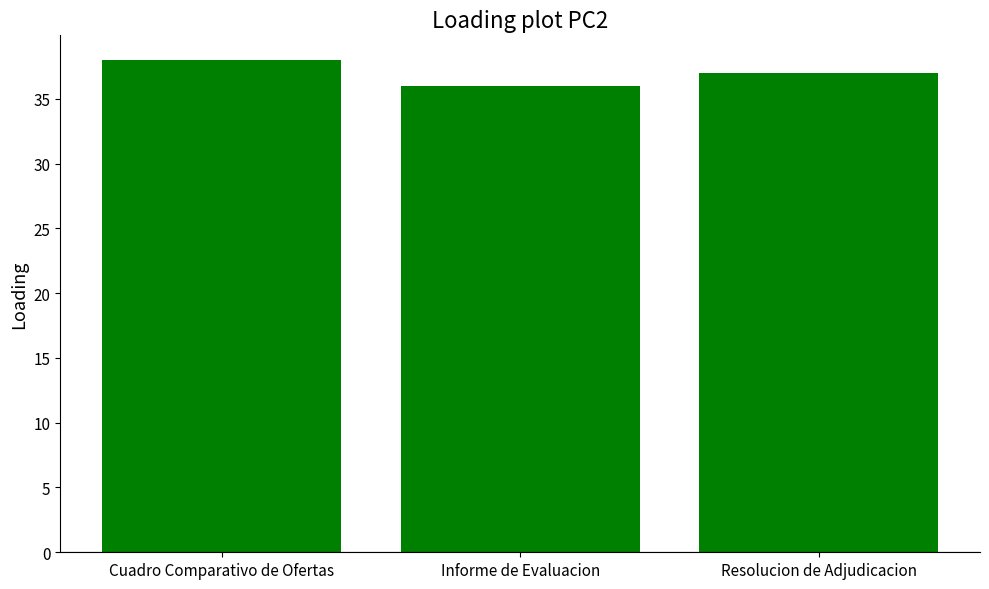

What is the minimum value shown in the chart?

36